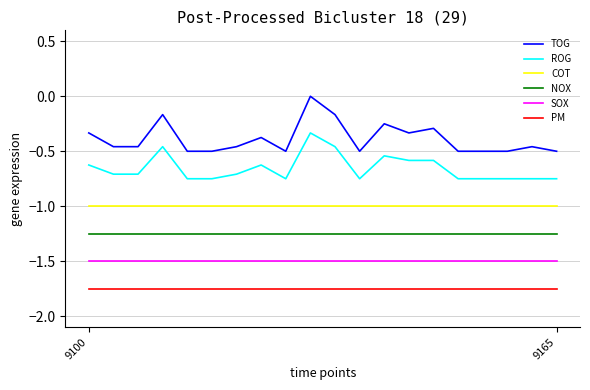

Which series has the widest spread of values?

TOG